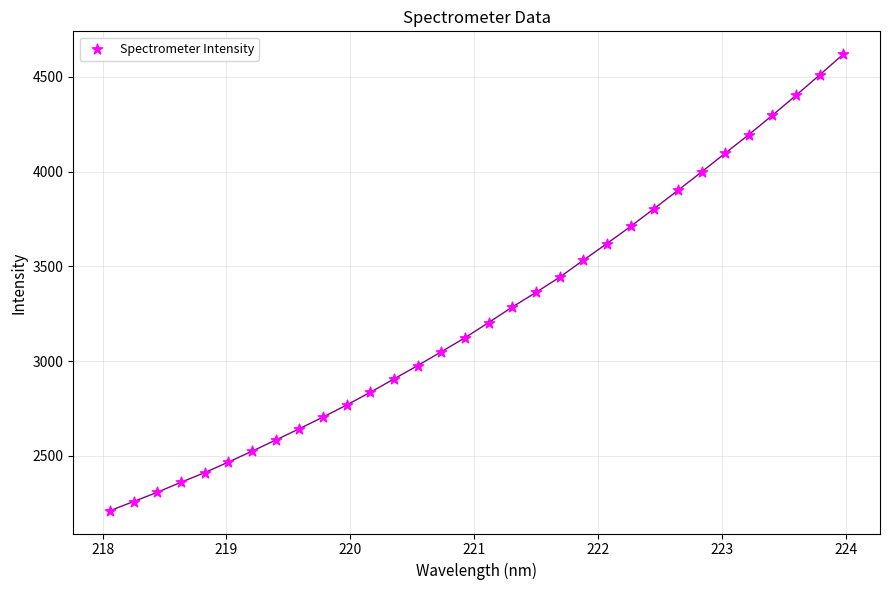

What is the range of Y values (max minus min)?

2409.6